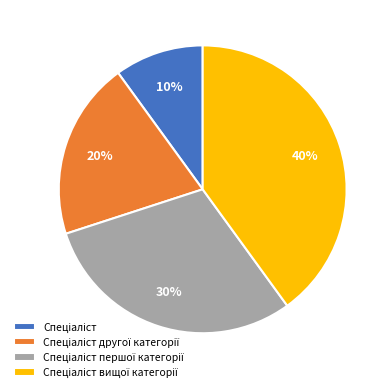

Is there a majority slice in this chart?

No